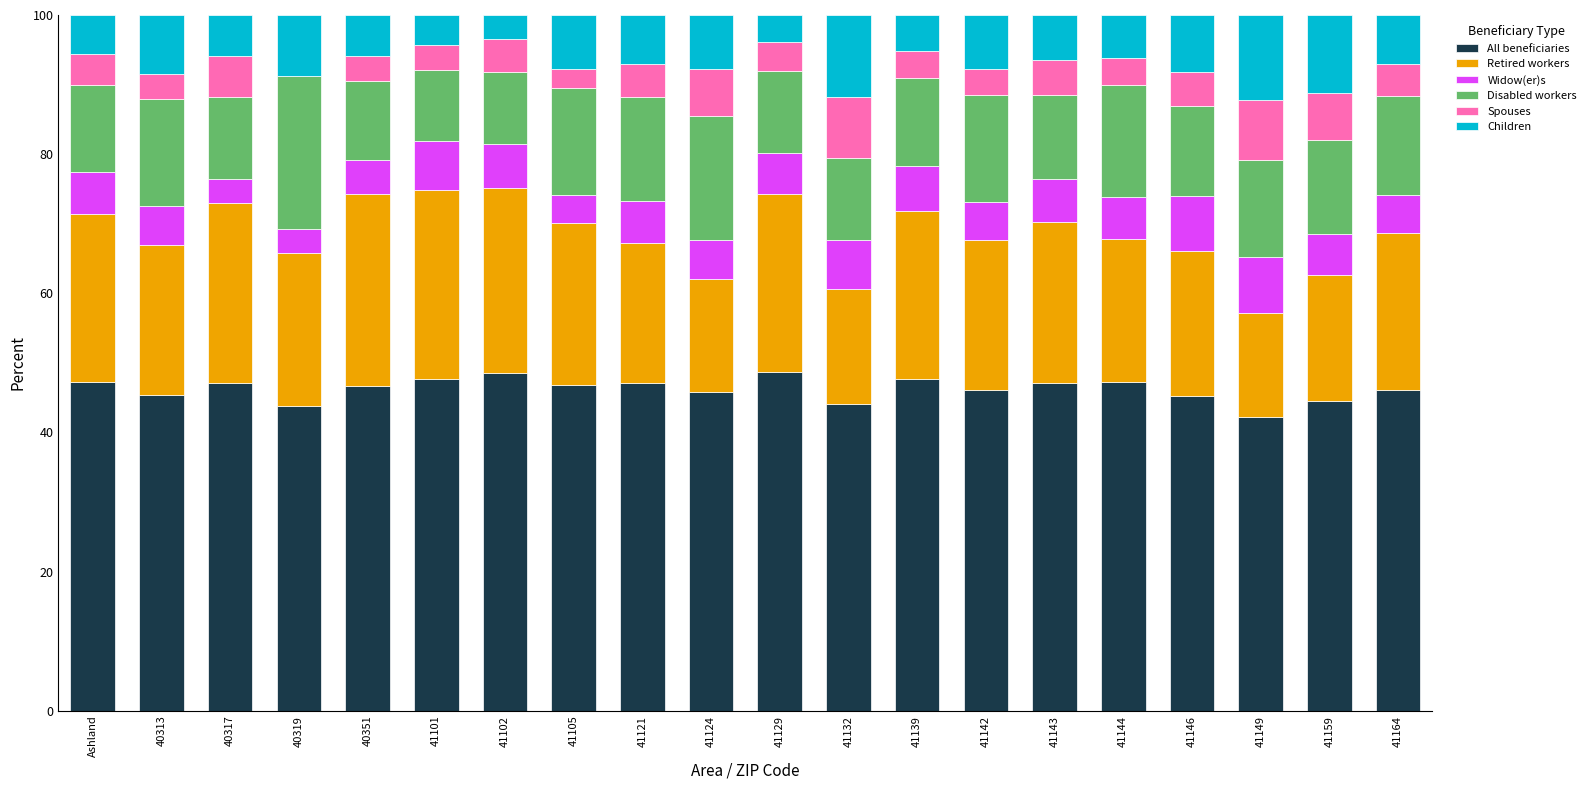

What is the total value across all series at 41101?

100.0